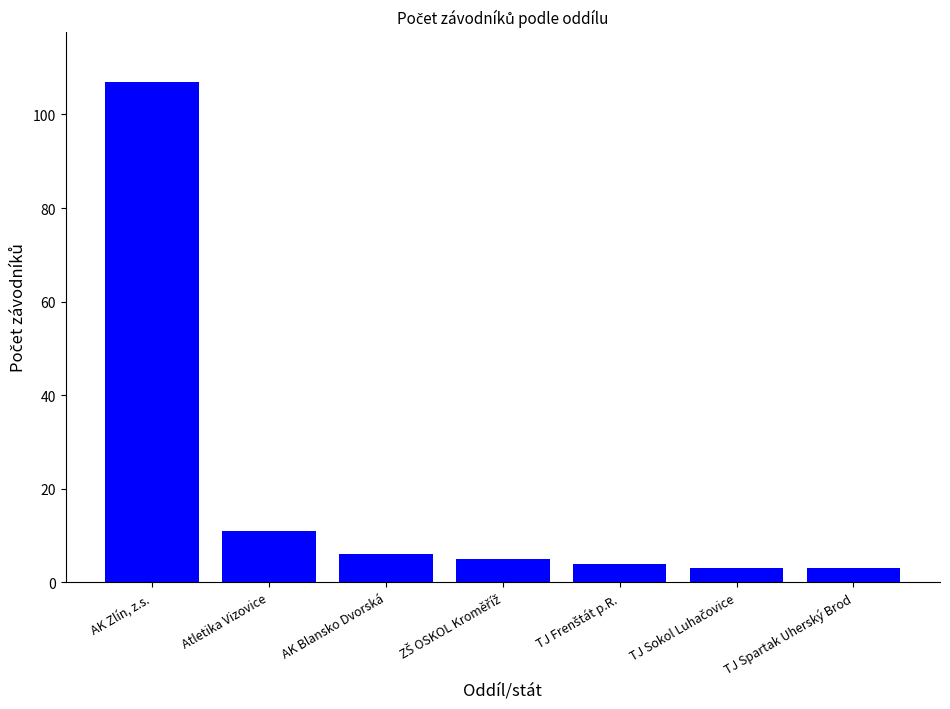

What position from the right is Atletika Vizovice?

6